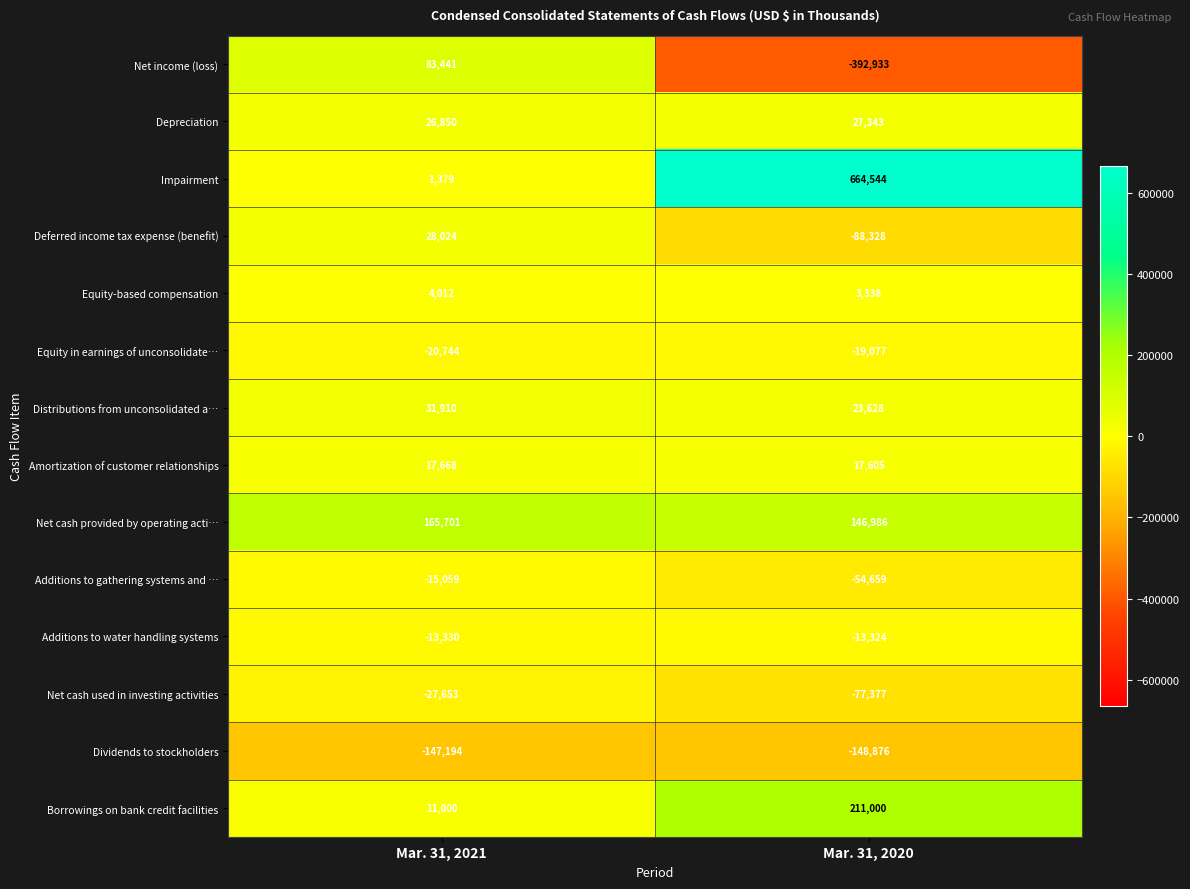

What is the average value of the Dividends to stockholders series?

-148035